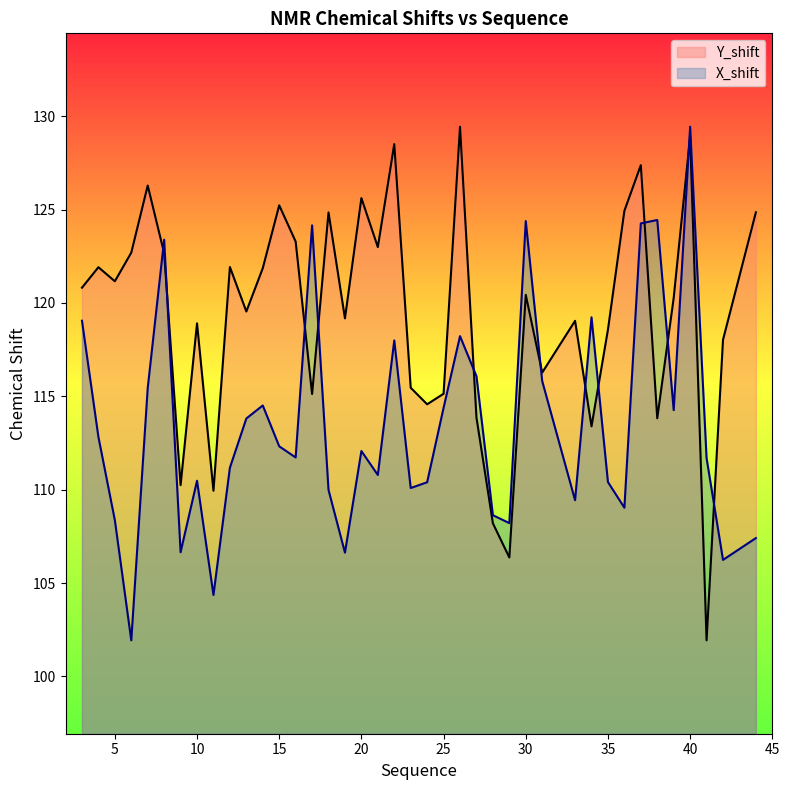

At which category does X_shift reach its first local peak?

8